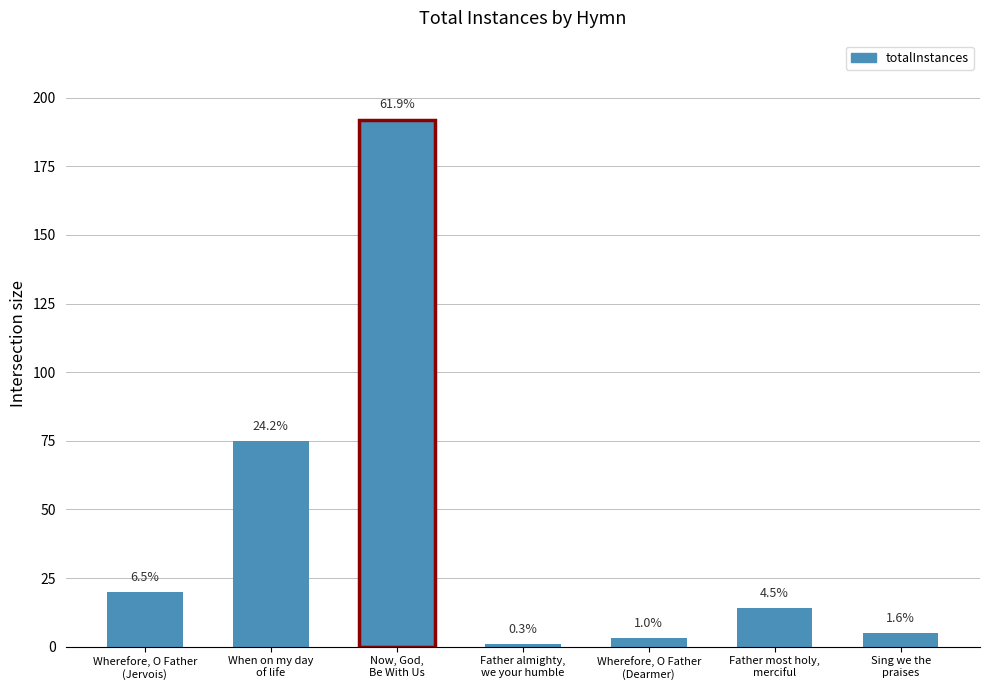

Does the chart contain any negative values?

No